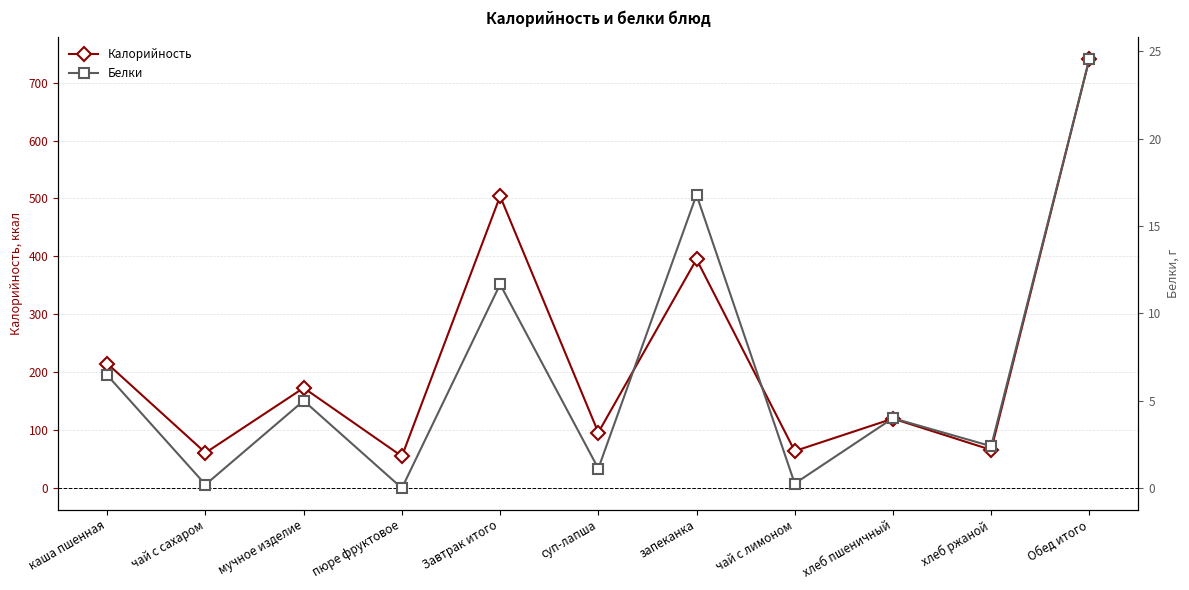

Which series has the largest range (max minus min)?

Калорийность